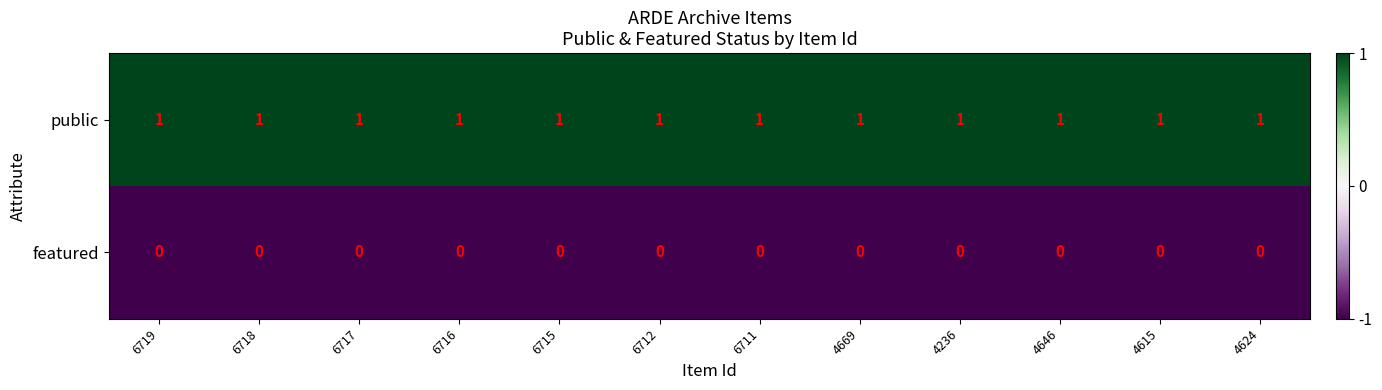

List the series in order of their overall mean, highest first.

public, featured